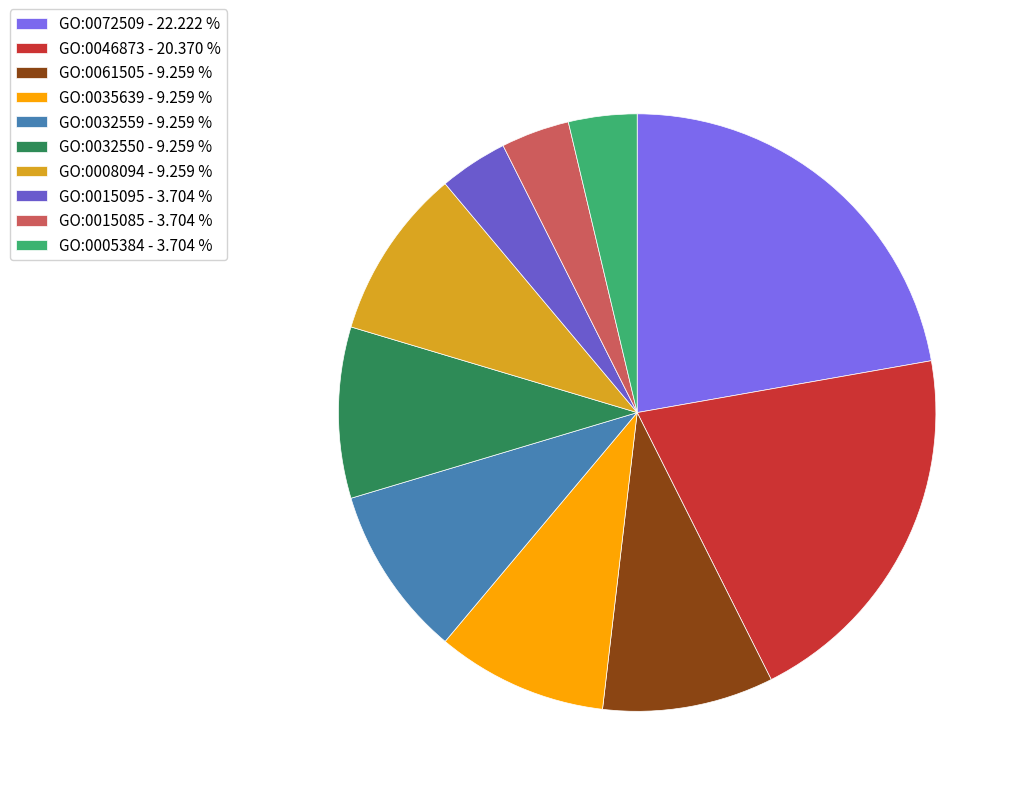

Between GO:0015095 and GO:0072509, which is larger?

GO:0072509